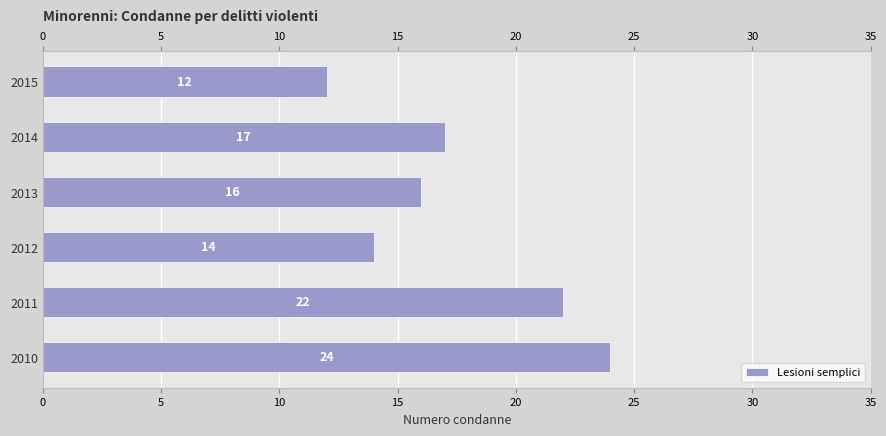

The value at 2013 is 16. True or false?

True